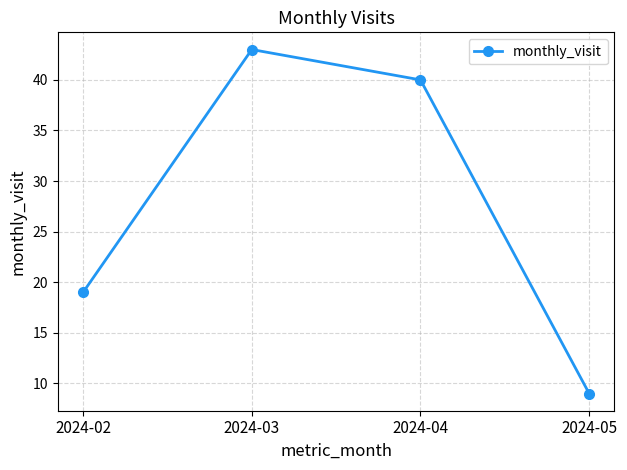

How many distinct data groups are displayed?

1